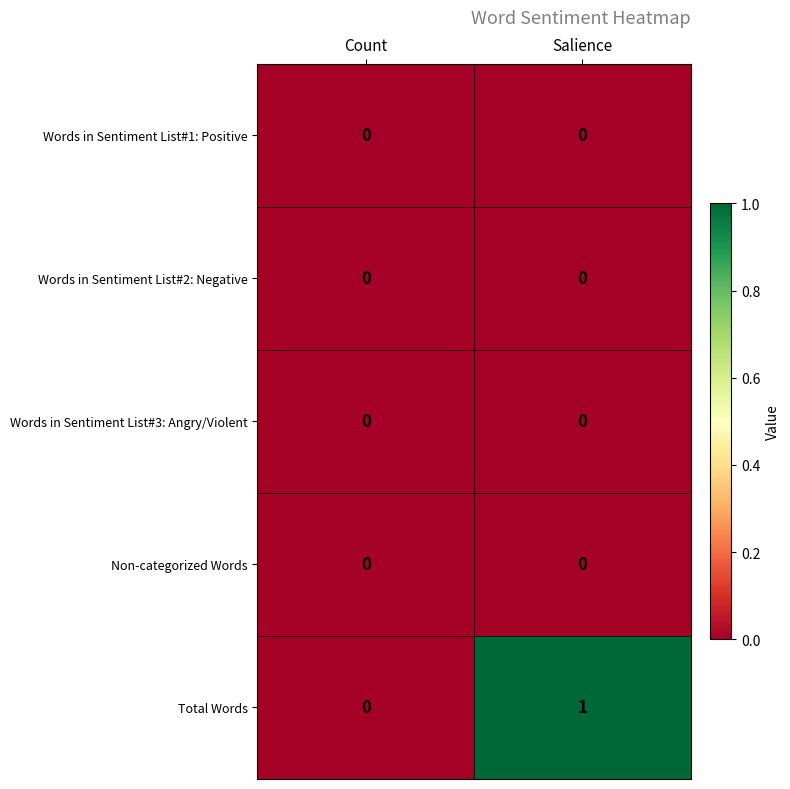

At which label does Total Words reach its minimum?

Count